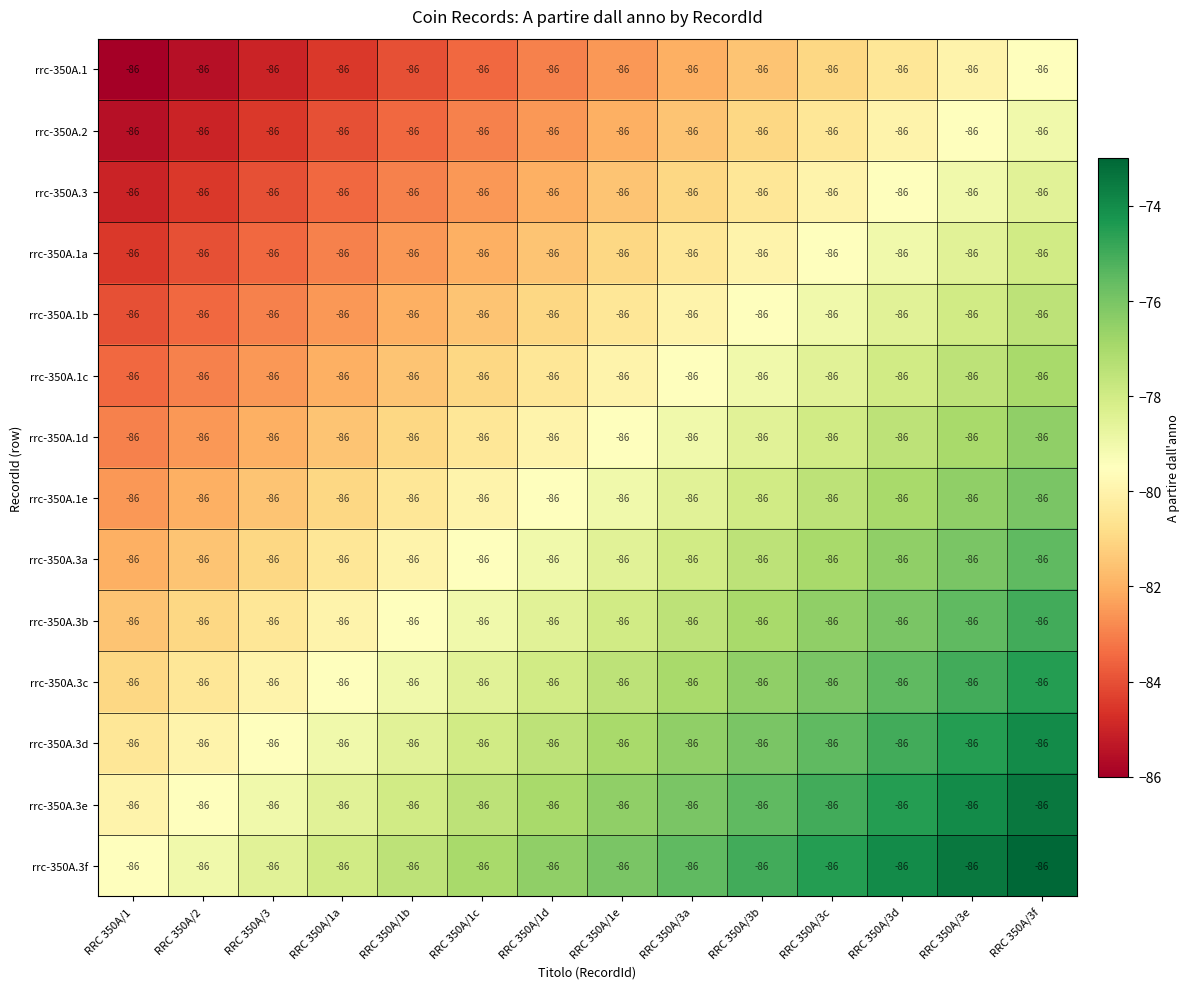

Rank the series by their maximum value, from highest to lowest.

rrc-350A.3f, rrc-350A.3e, rrc-350A.3d, rrc-350A.3c, rrc-350A.3b, rrc-350A.3a, rrc-350A.1e, rrc-350A.1d, rrc-350A.1c, rrc-350A.1b, rrc-350A.1a, rrc-350A.3, rrc-350A.2, rrc-350A.1